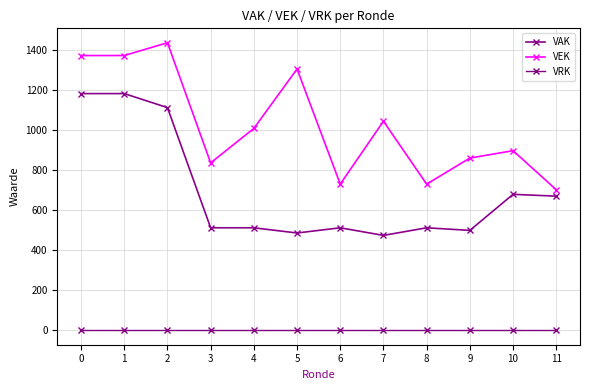

Reading right to left, extract all data points from this chart.

VAK: 11=670	10=679	9=499	8=512	7=474	6=512	5=486	4=512	3=512	2=1112	1=1182	0=1182
VEK: 11=702	10=897	9=860	8=730	7=1044	6=730	5=1305	4=1008	3=836	2=1436	1=1372	0=1372
VRK: 11=0	10=0	9=0	8=0	7=0	6=0	5=0	4=0	3=0	2=0	1=0	0=0